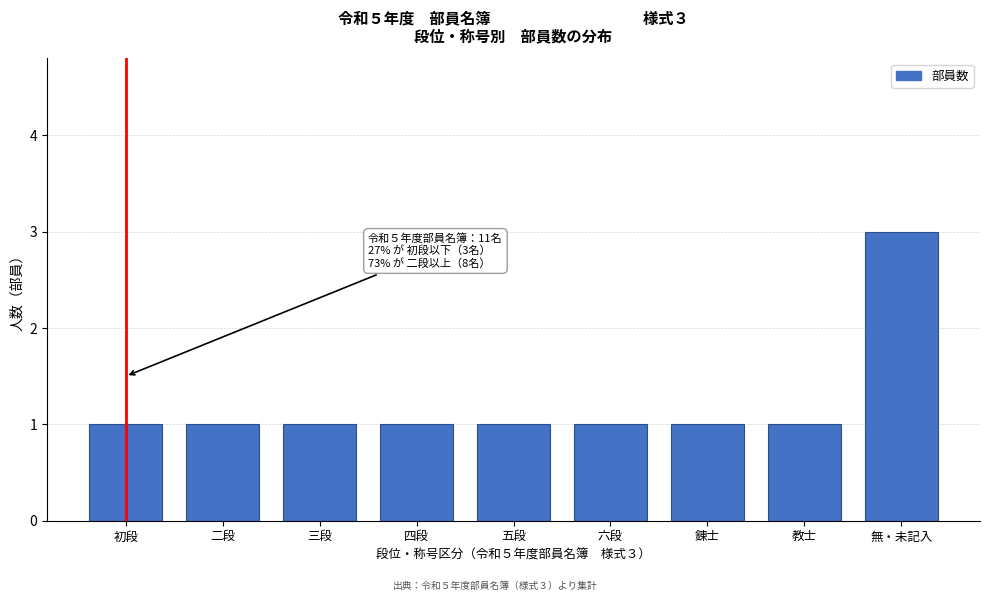

Reading left to right, what are all the values shown in this chart?

1	1	1	1	1	1	1	1	3